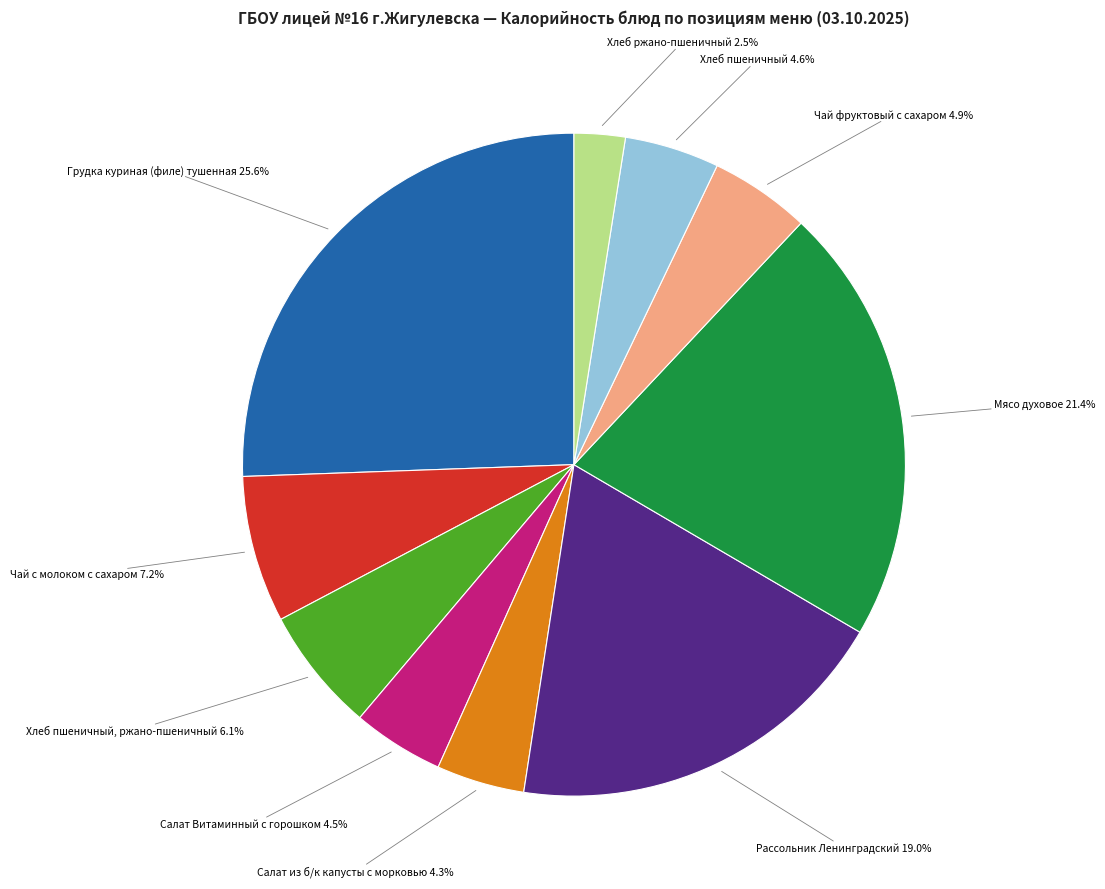

How many segments does this pie chart have?

10